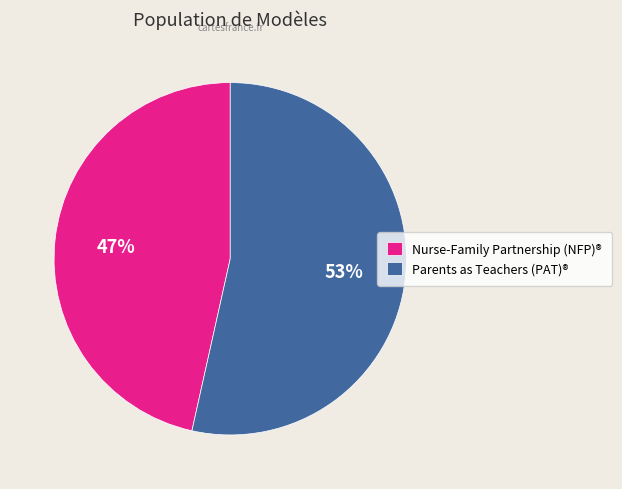

True or false: Parents as Teachers (PAT)® accounts for 53% of the total.

True